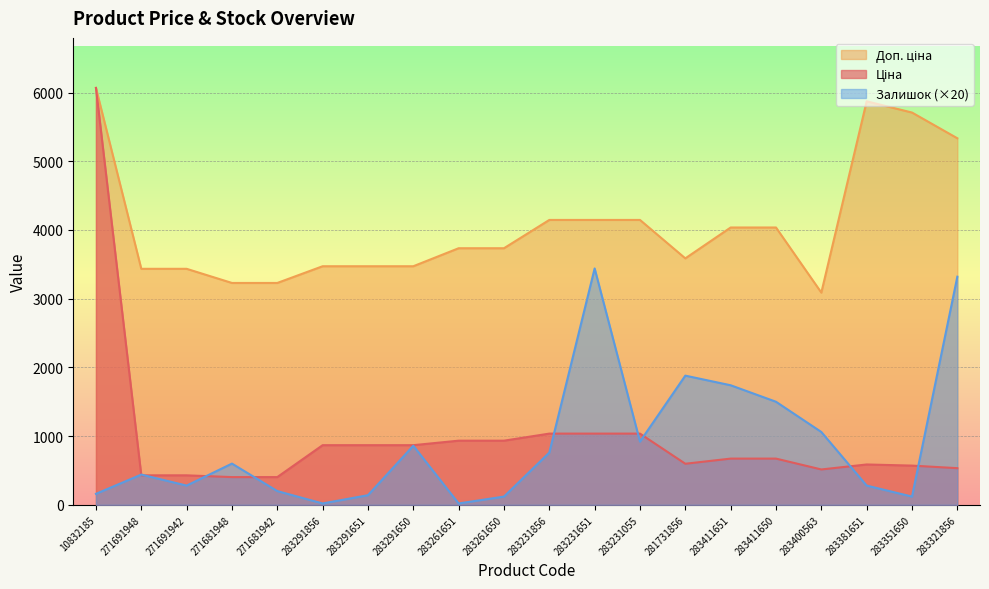

True or false: Ціна has more than 2 points higher than both neighbors.

False